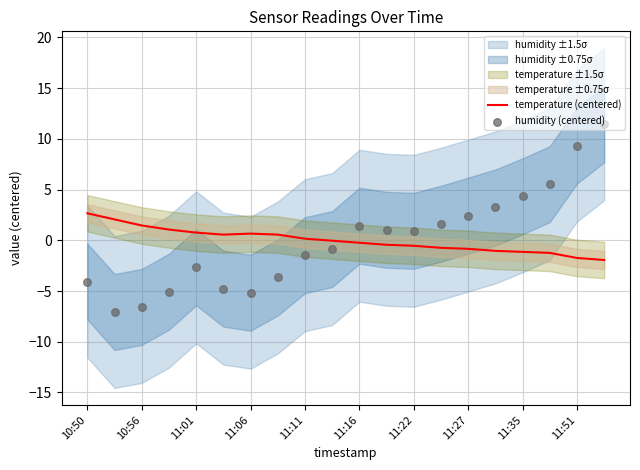

Which series has the largest total across all categories?

temperature (centered)